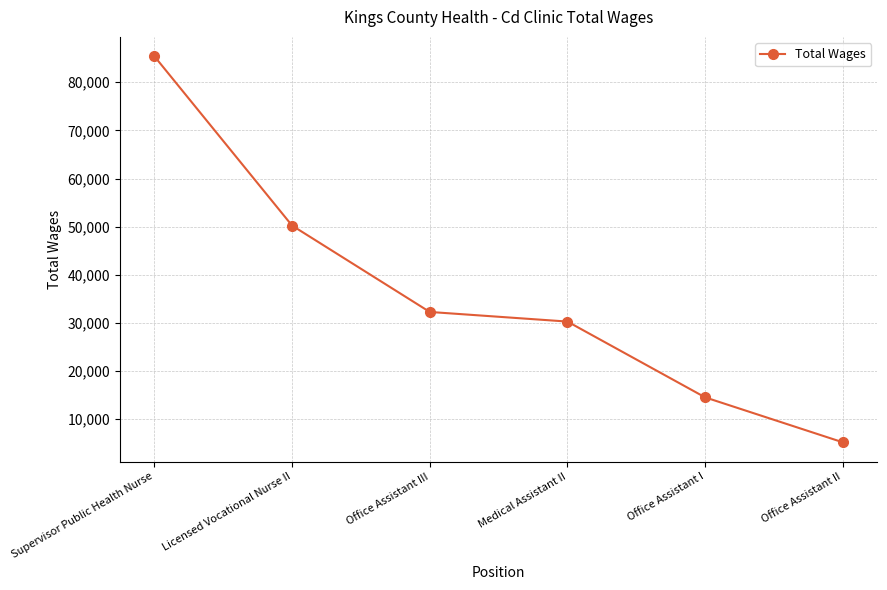

Which label corresponds to the smallest value in the chart?

Office Assistant II